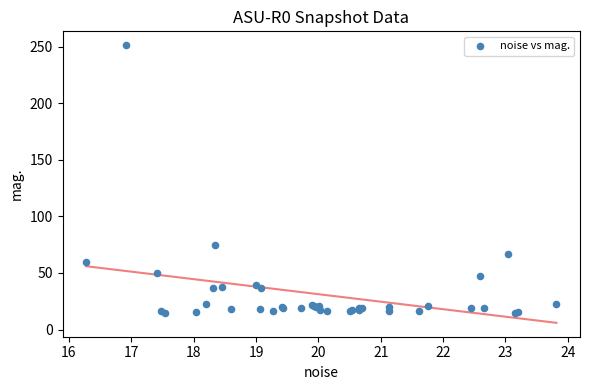

What Y value in the scatter plot is closest to 132?

74.4